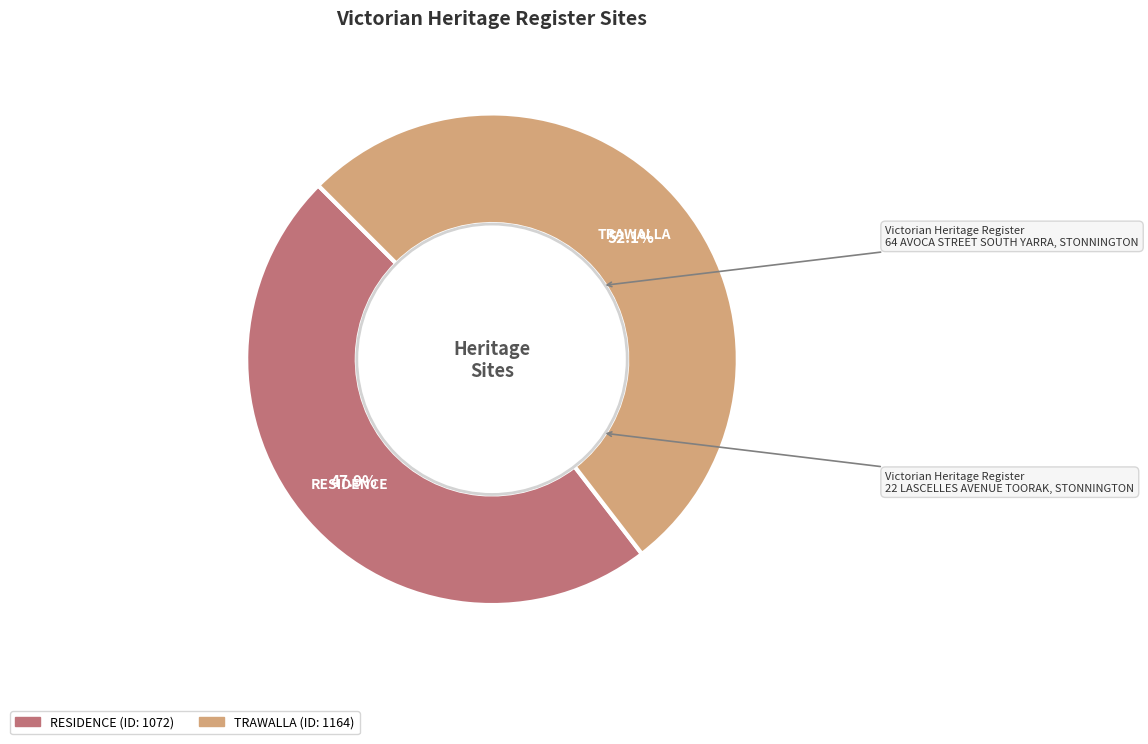

Rank the categories by value from lowest to highest.

RESIDENCE, TRAWALLA